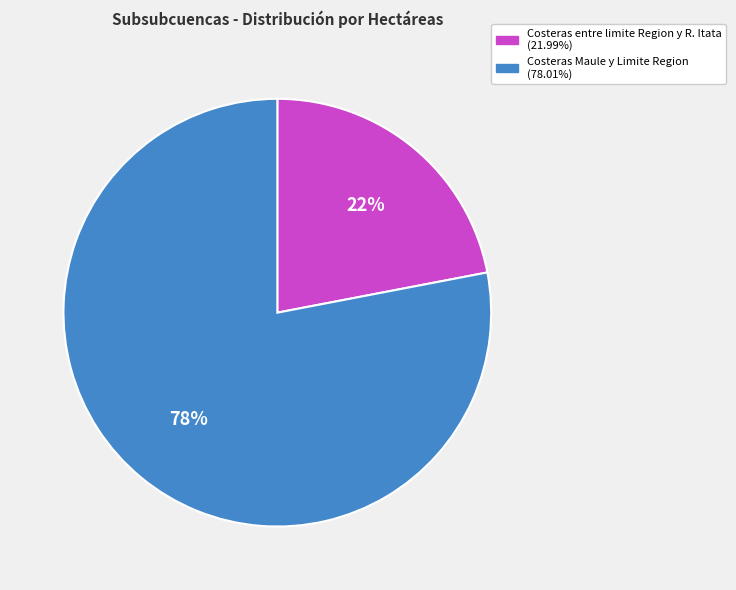

What is the ratio of the value at Costeras Maule y Limite Region to the value at Costeras entre limite Region y R. Itata?

3.5